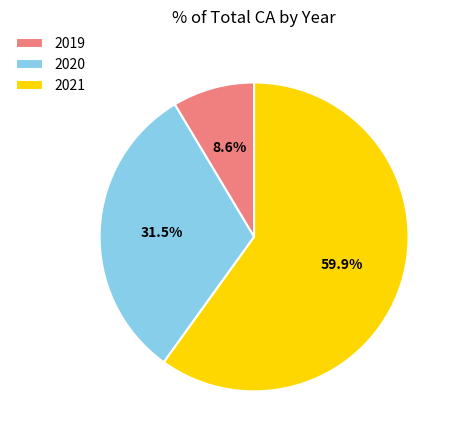

To the nearest percent, what portion does 2021 represent?

60%